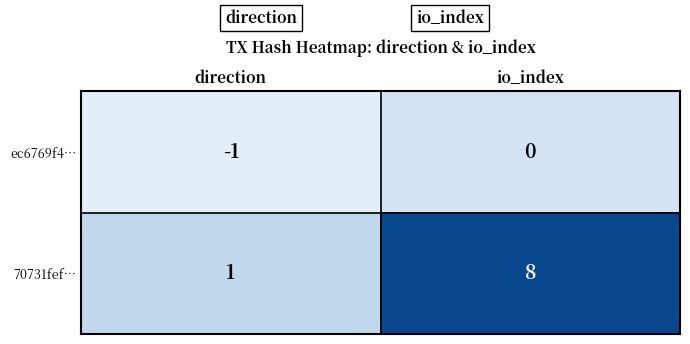

Reading left to right, list all the values displayed in this chart.

ec6769f4…: direction=-1	io_index=0
70731fef…: direction=1	io_index=8